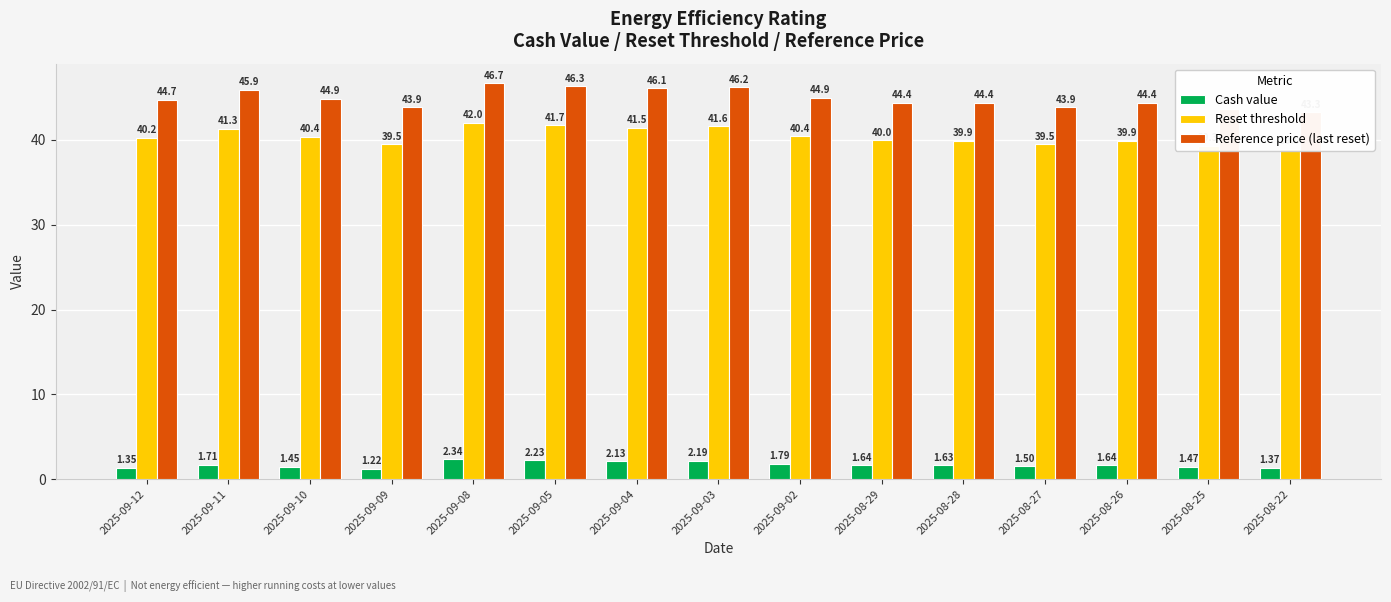

At 2025-08-28, list the series in order from smallest to largest.

Cash value, Reset threshold, Reference price (last reset)